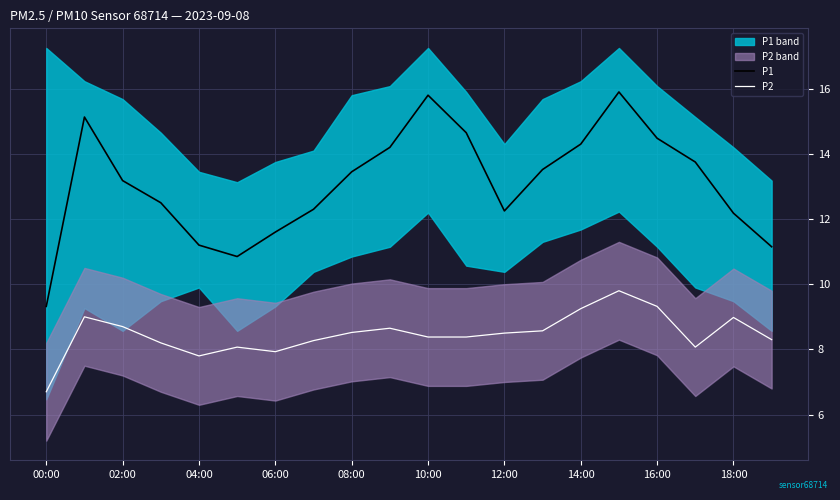

The P2 series shows 13.8 at 02:00. True or false?

False